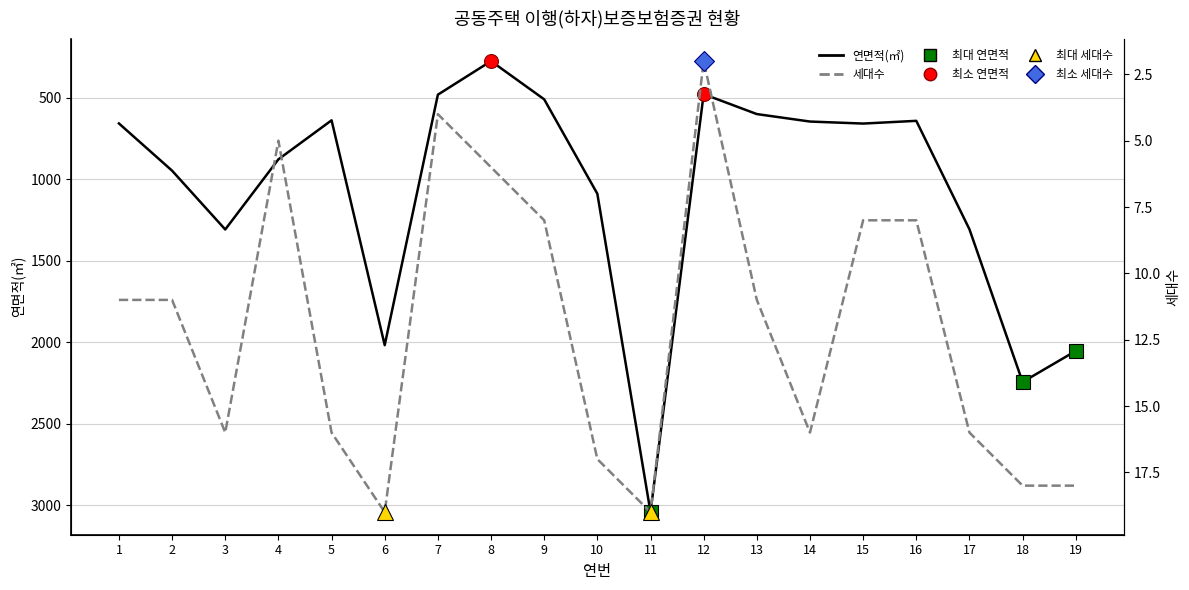

Reading left to right, list all the values displayed in this chart.

연면적(㎡): 658.7	948.5	1309.1	878.9	639.5	2018.7	482.2	276.2	510.7	1090.1	3043.3	478.9	601.2	647.0	659.4	642.7	1307.9	2244.8	2054.3
세대수: 11.0	11.0	16.0	5.0	16.0	19.0	4.0	6.0	8.0	17.0	19.0	2.0	11.0	16.0	8.0	8.0	16.0	18.0	18.0